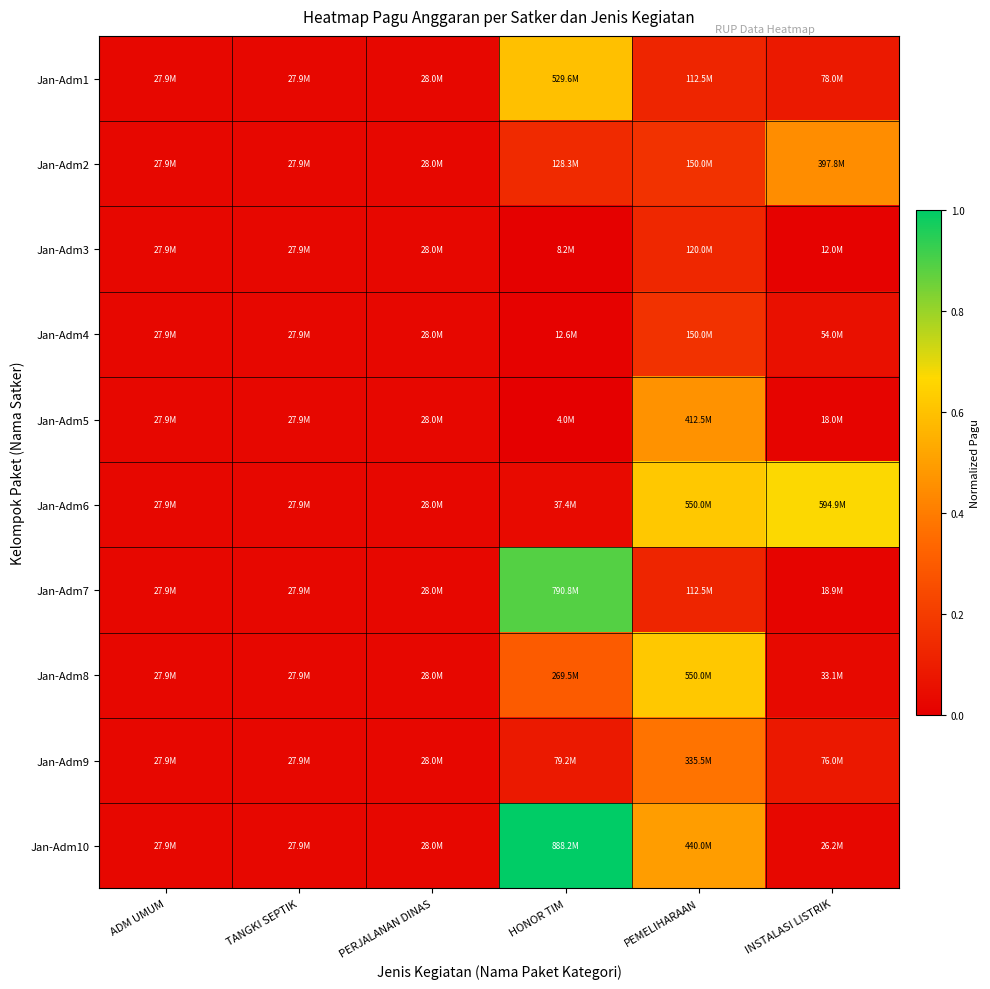

Which series has the largest total across all categories?

Jan-Adm10